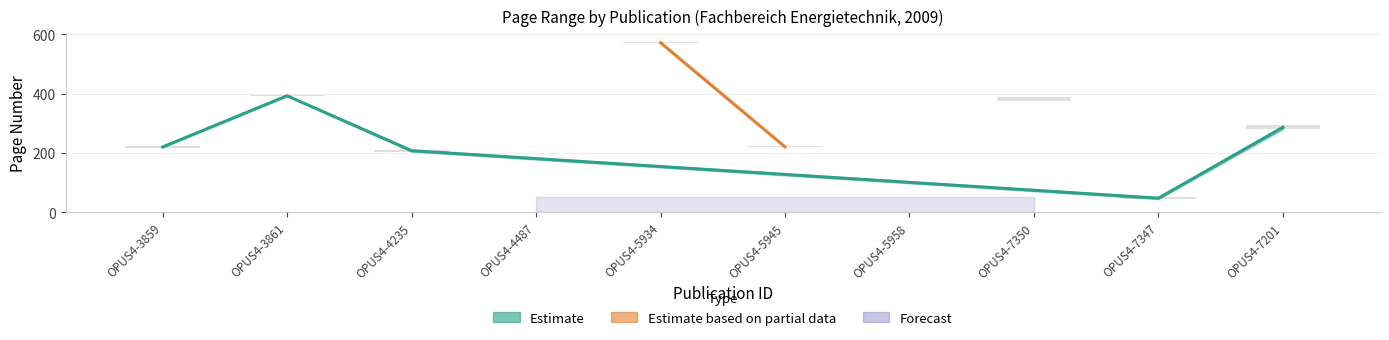

What is the average value of the Letzte Seite series?

235